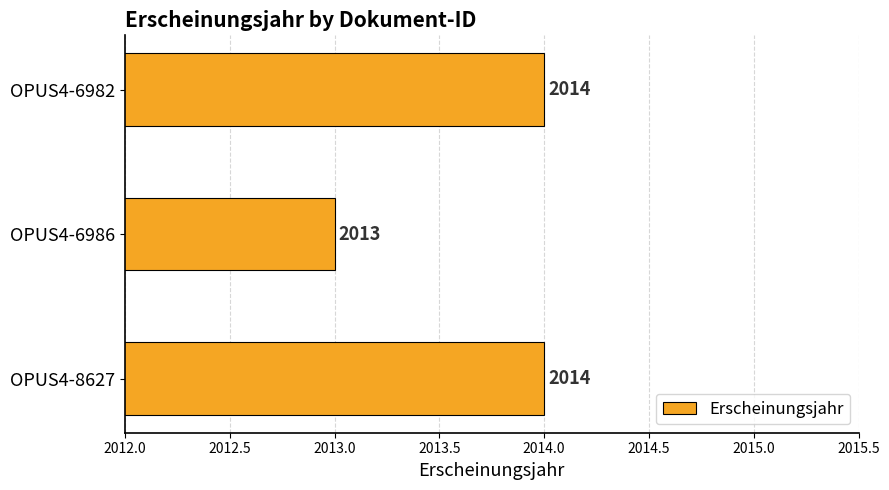

What is the maximum value shown in the chart?

2014